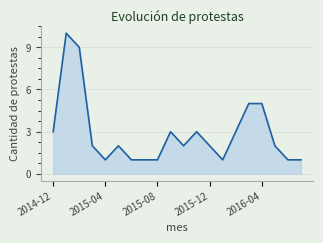

What is the difference between the maximum and minimum values?

9